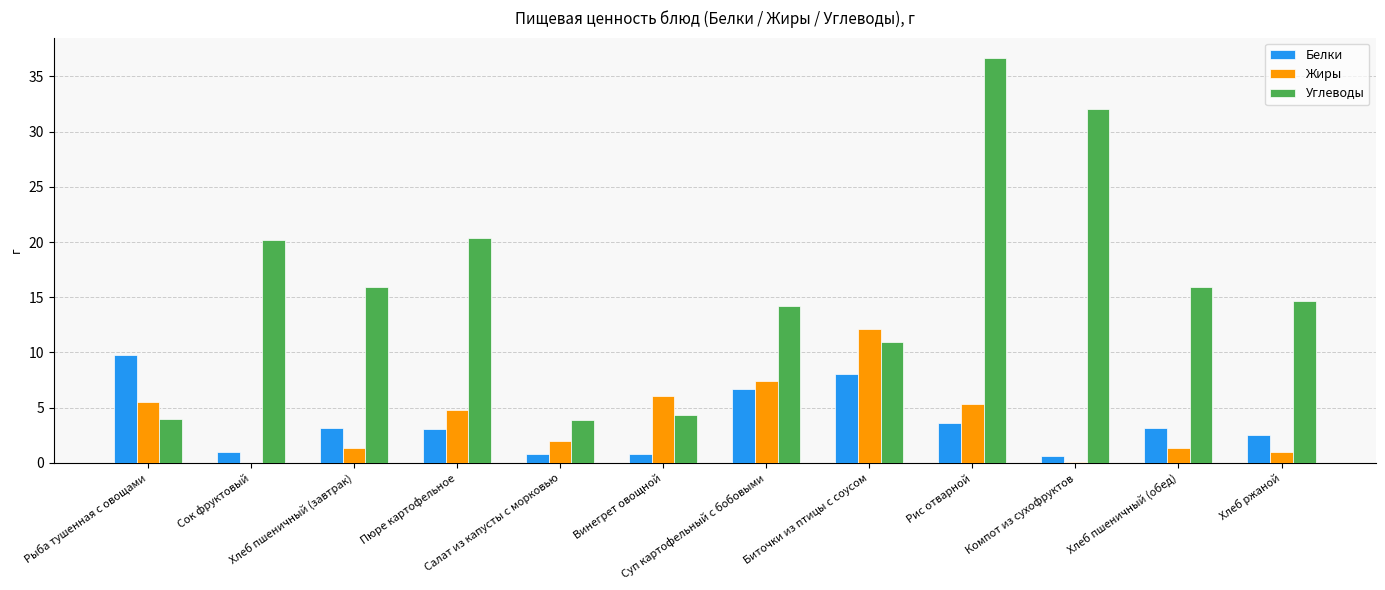

Which series has the largest total across all categories?

Углеводы